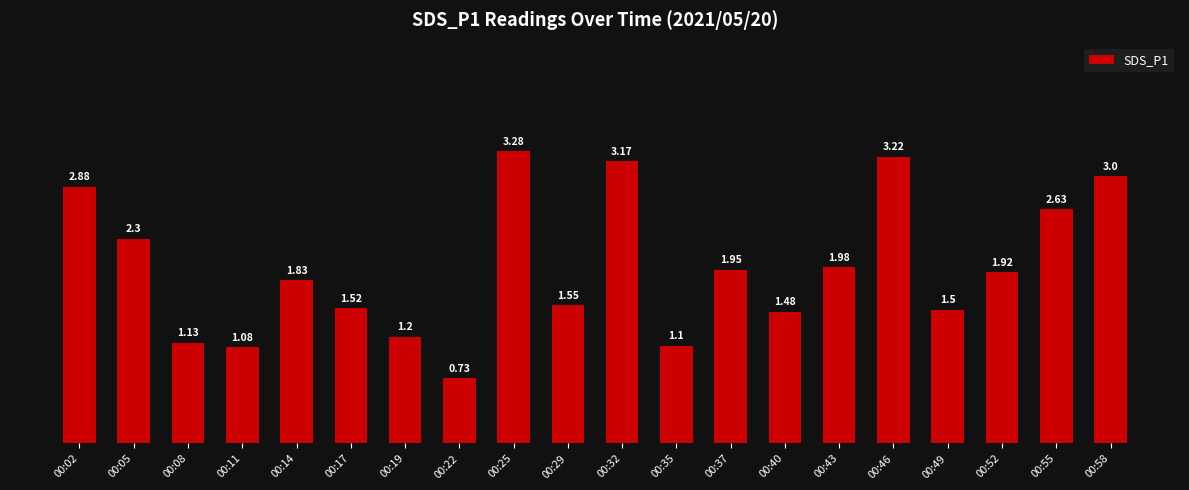

What is the ratio of the value at 00:46 to the value at 00:29?

2.1